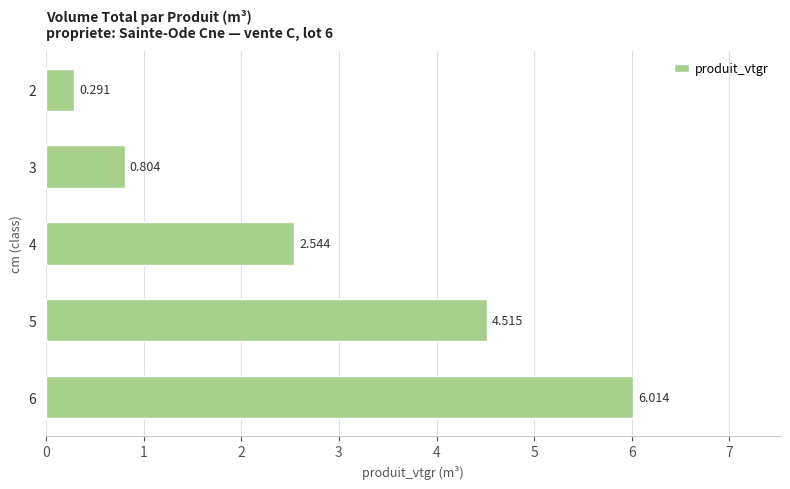

Is it true that the value at 2 is 1.0?

False